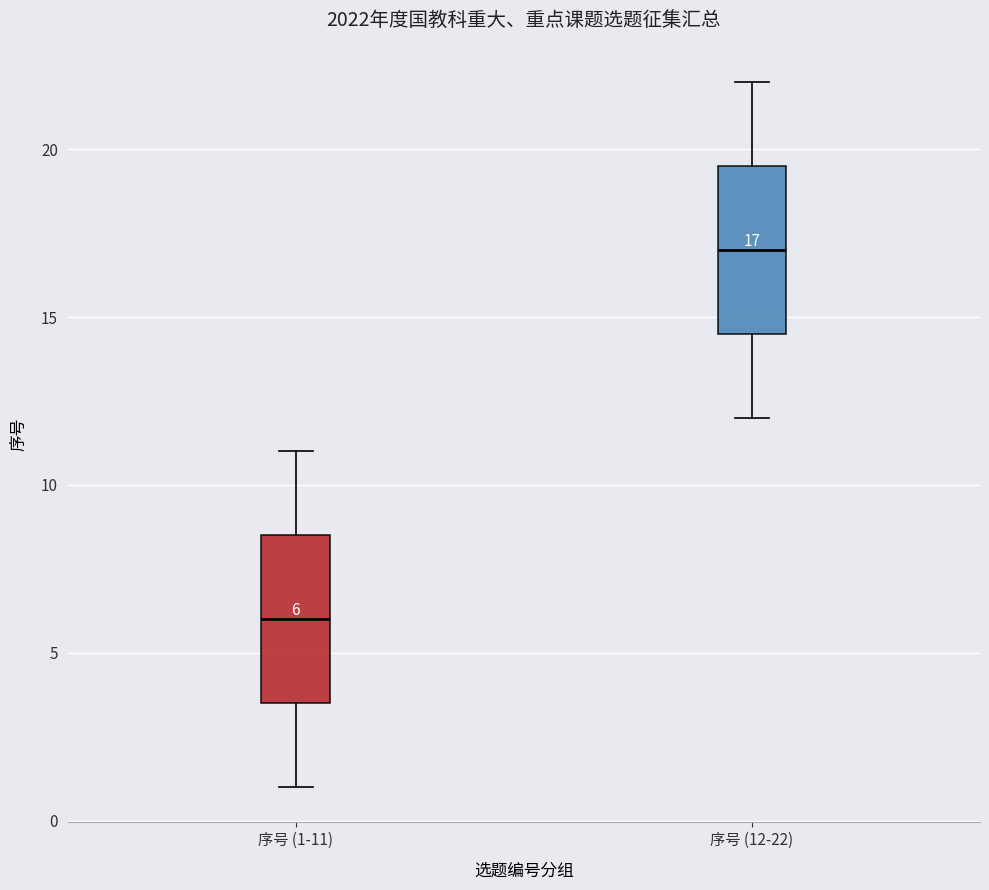

Which box has the lowest median line?

序号 (1-11)